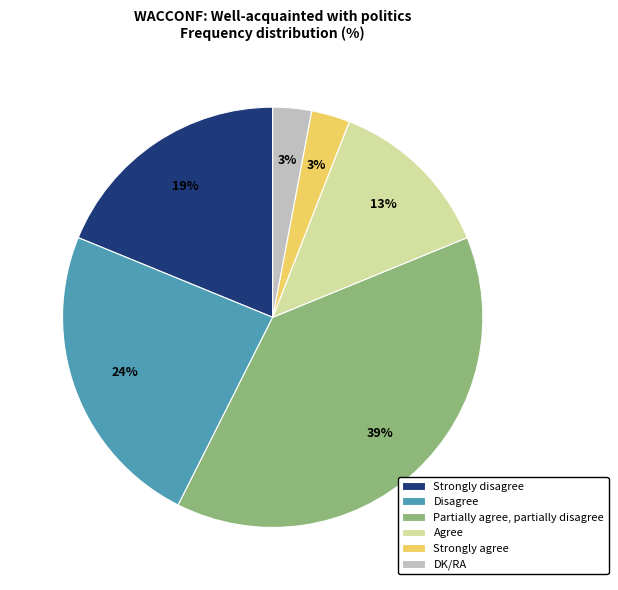

The Strongly disagree slice represents 19% of the pie. True or false?

True